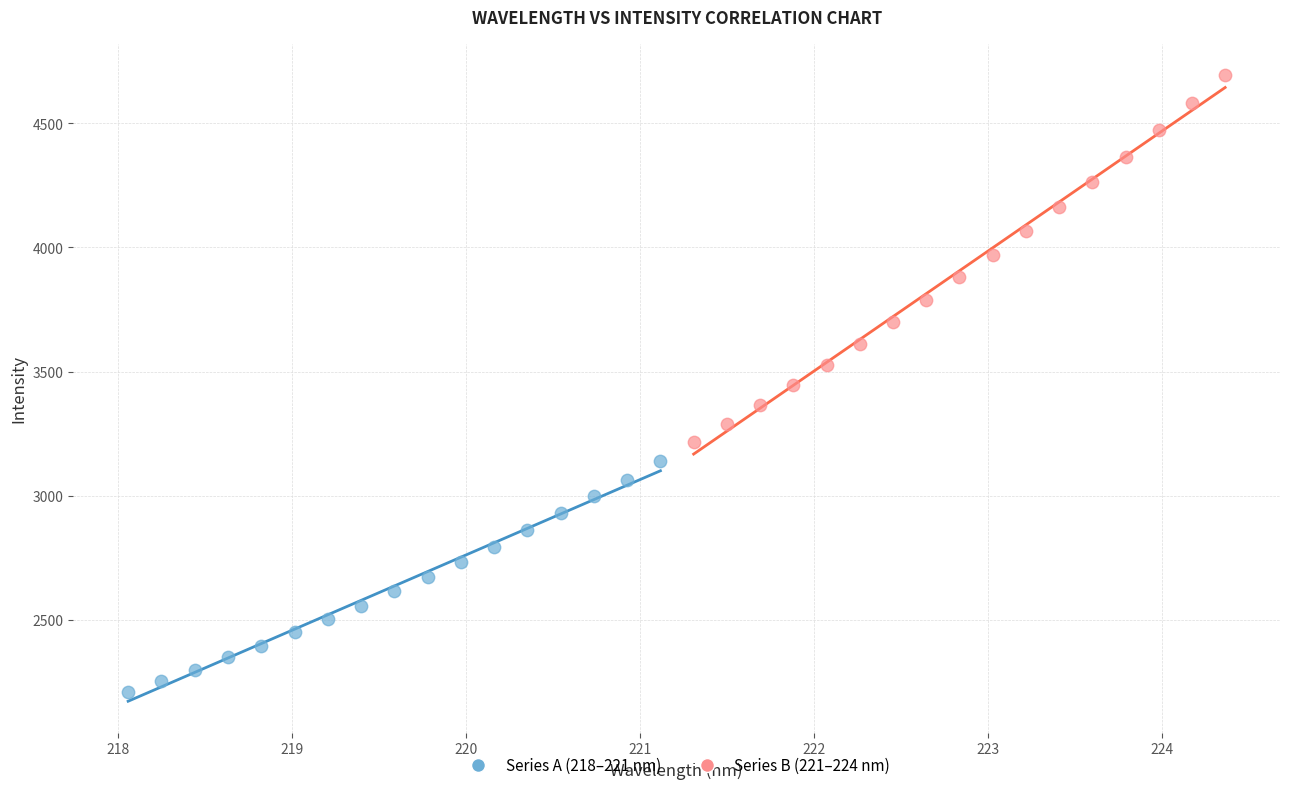

Which series contains the highest Y value?

Series B (221–224 nm)